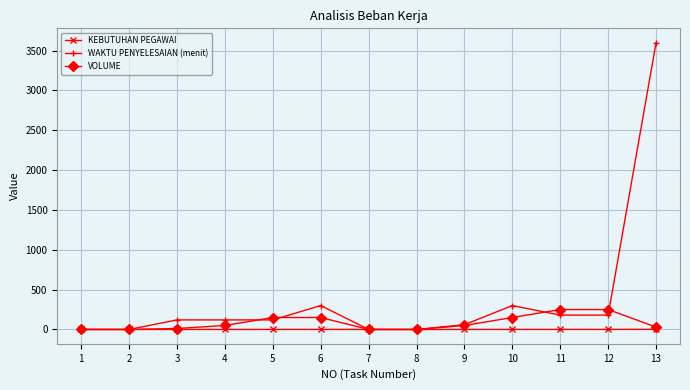

Rank the series by their maximum value, from lowest to highest.

KEBUTUHAN PEGAWAI, VOLUME, WAKTU PENYELESAIAN (menit)